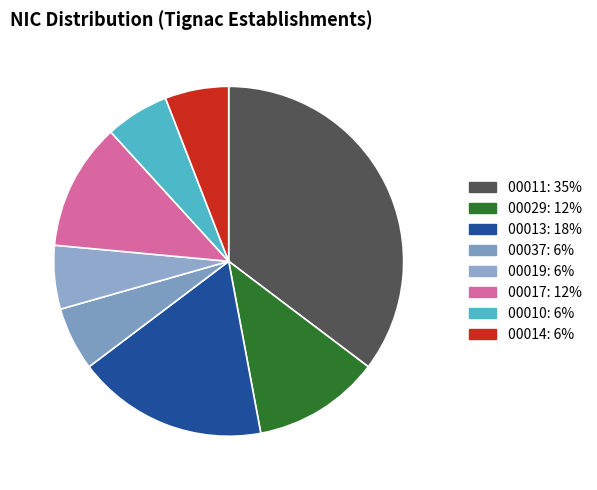

How many segments does this pie chart have?

8